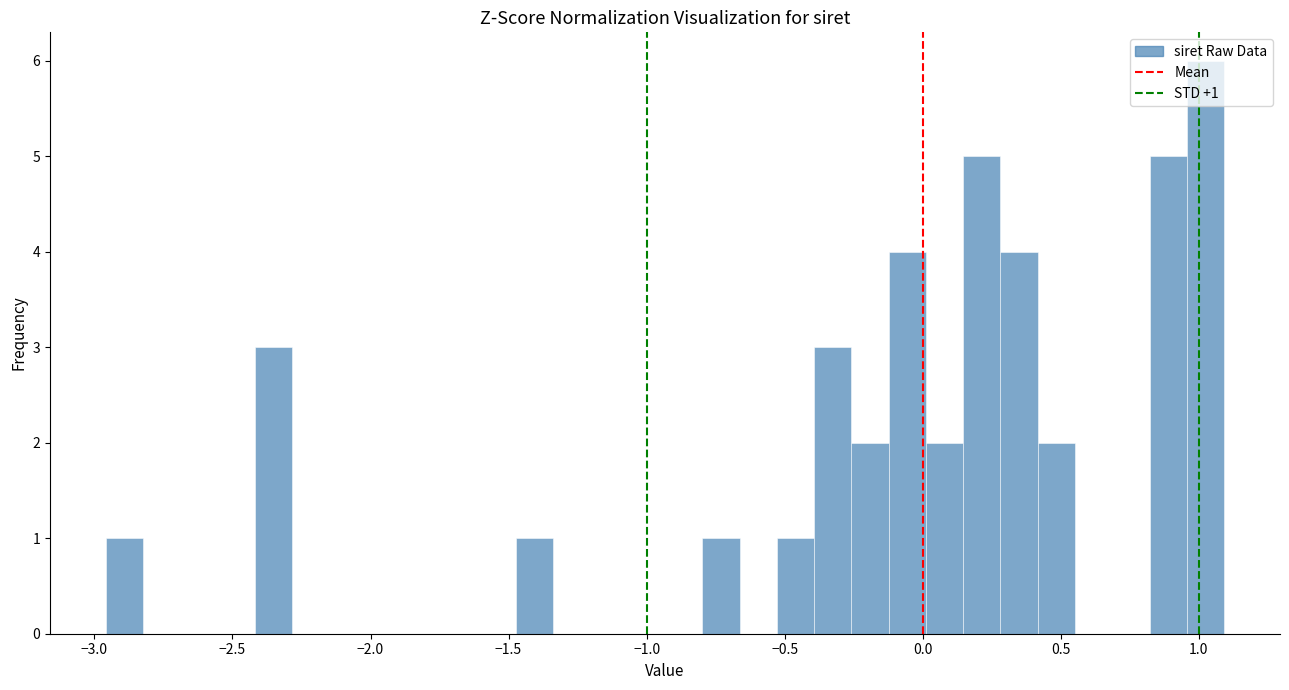

Around what value on the x-axis is the tallest bar? Give the approximate position of its centre, as read against the axis.

1.00